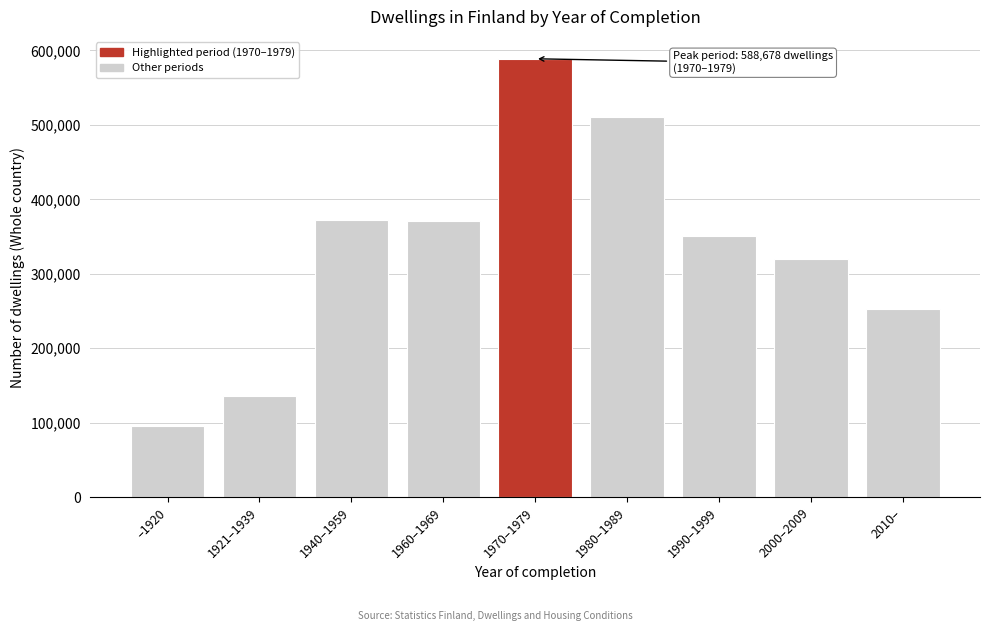

What is the approximate value at 2010–, to the nearest 50?

252100